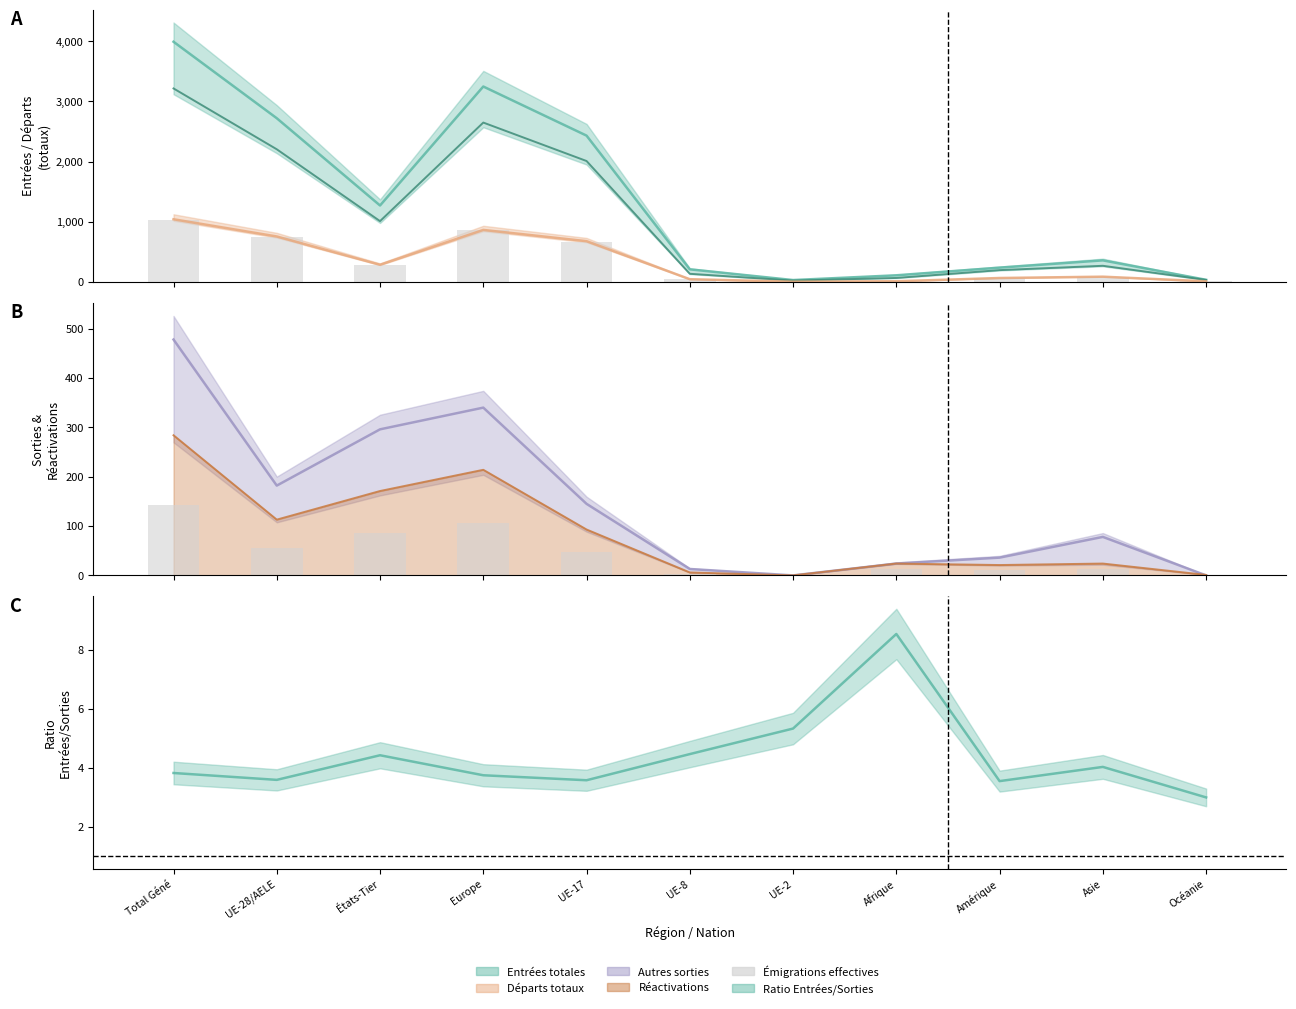

What is the label of the 6th bar from the left?

UE-8